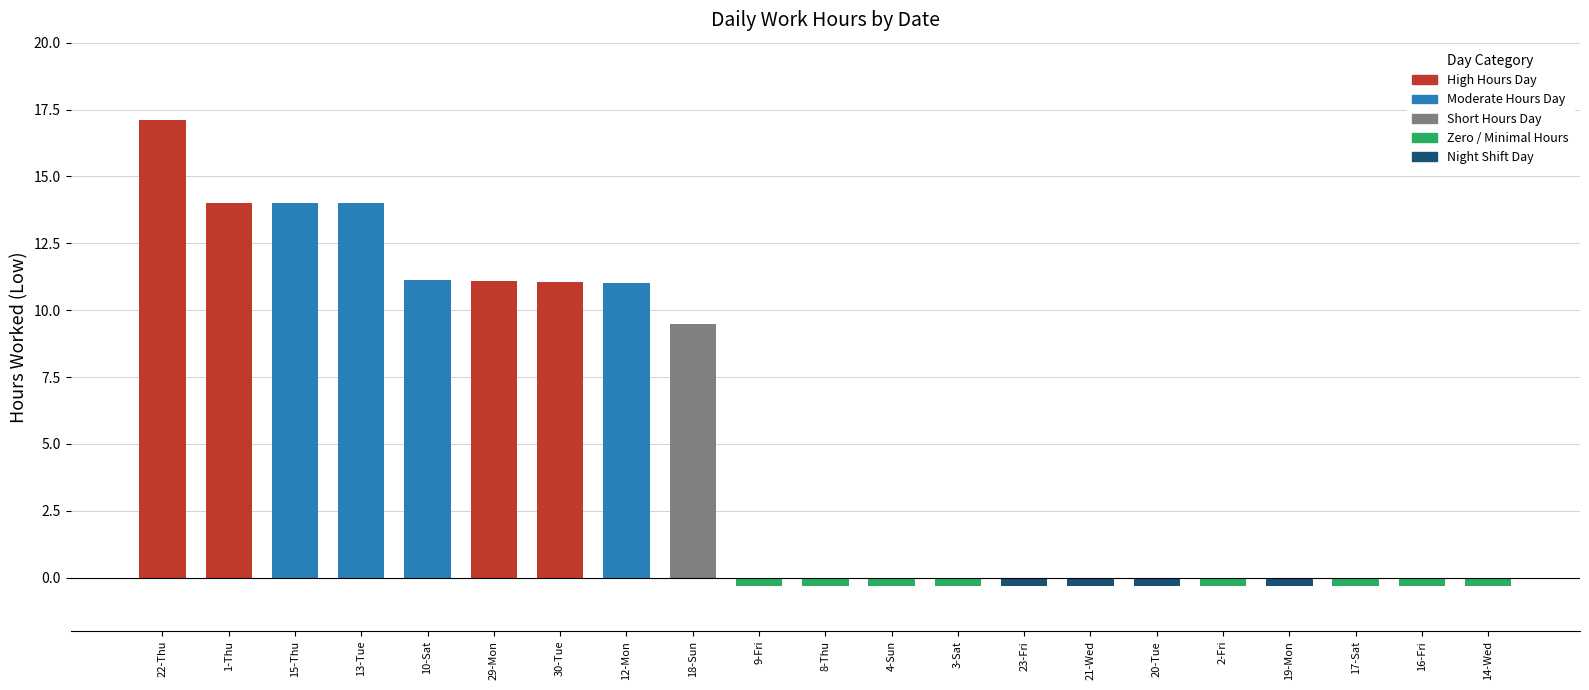

How many bars are there in total?

21